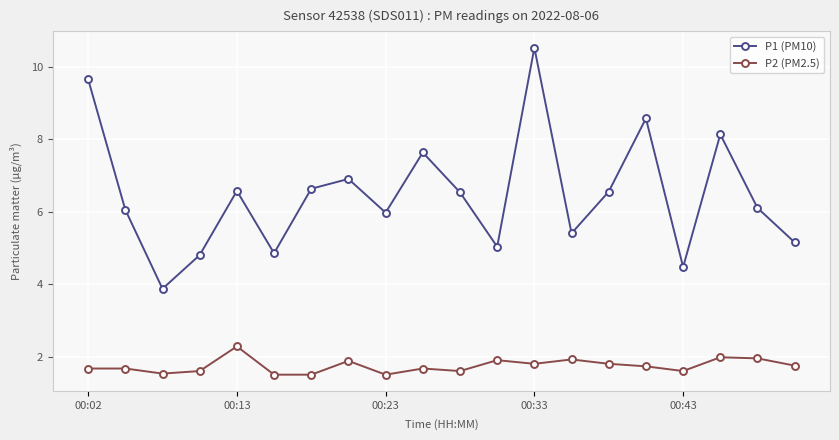

What is the lowest value of the P1 (PM10) series?

3.9